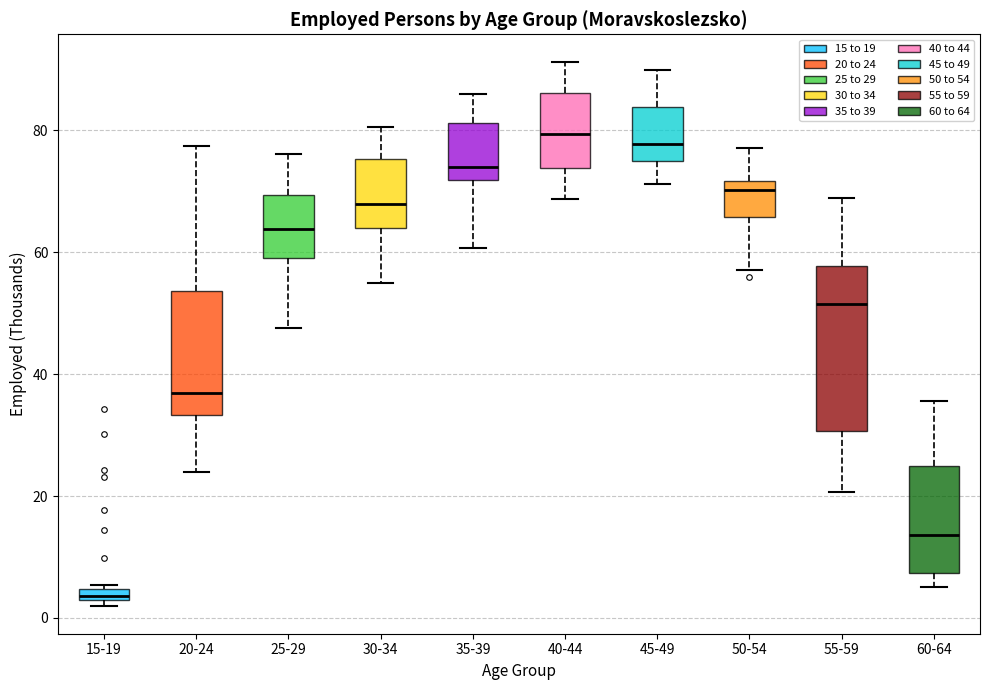

Which box's median line is the lowest?

15-19